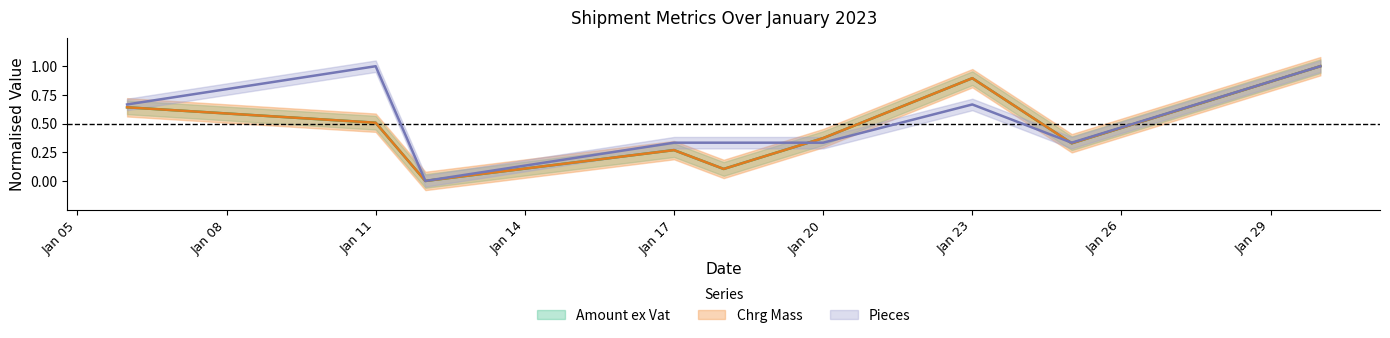

How many positive values does the Pieces series have?

8